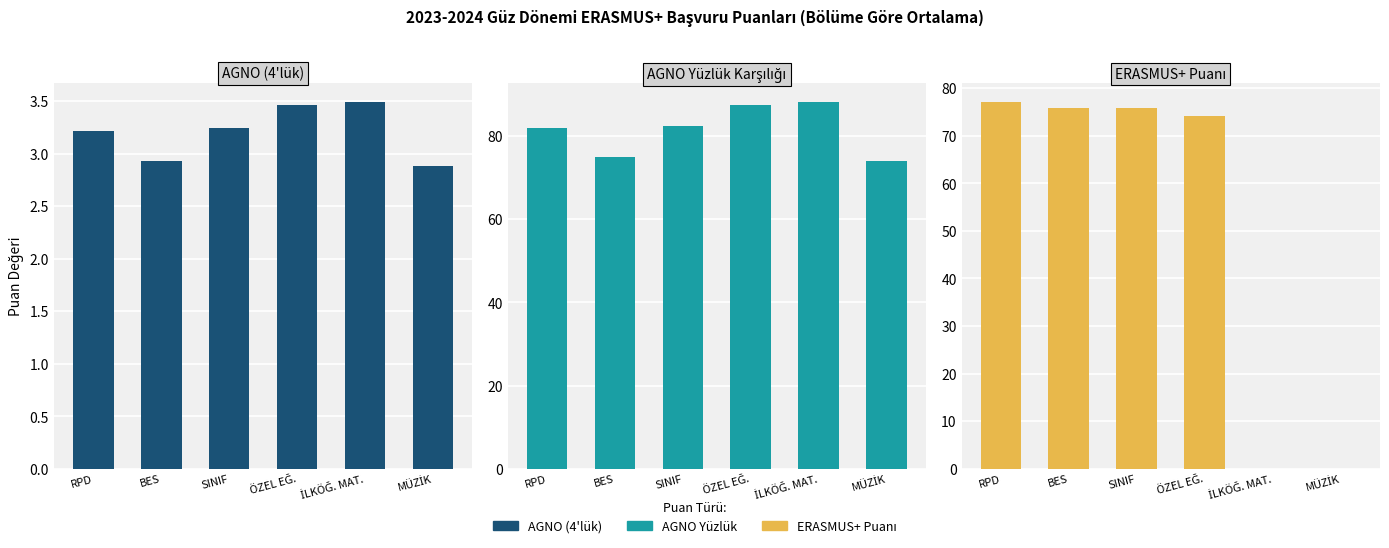

At which category does the chart reach its minimum across all series?

İLKÖĞ. MAT.